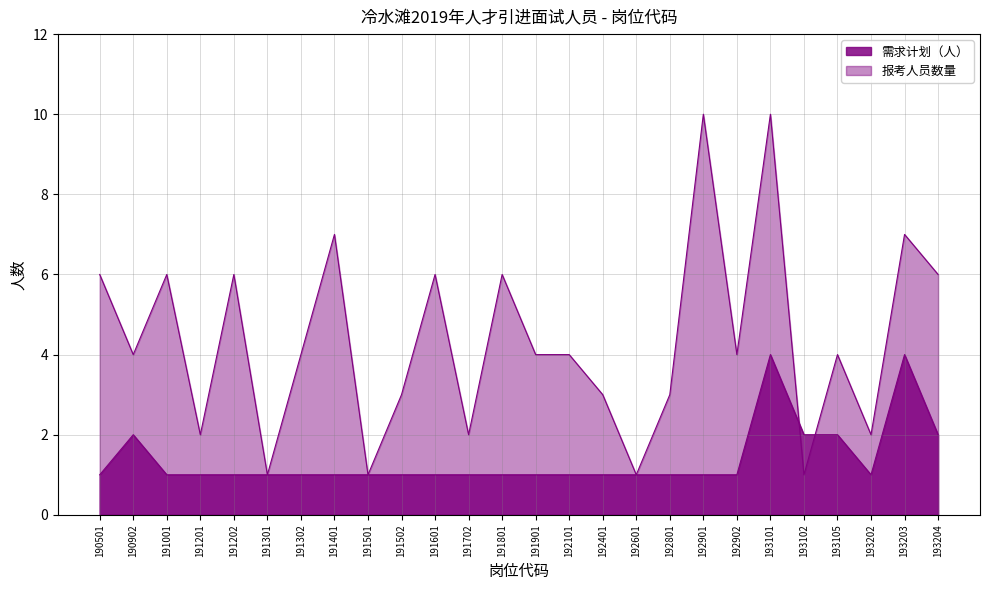

How many times do 报考人员数量 and 需求计划（人） cross each other?

2